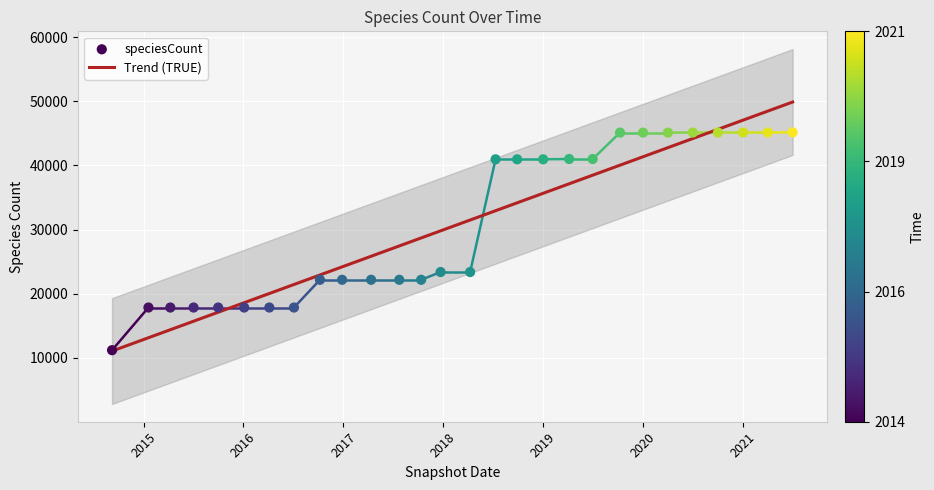

What is the range of Y values (max minus min)?

33941